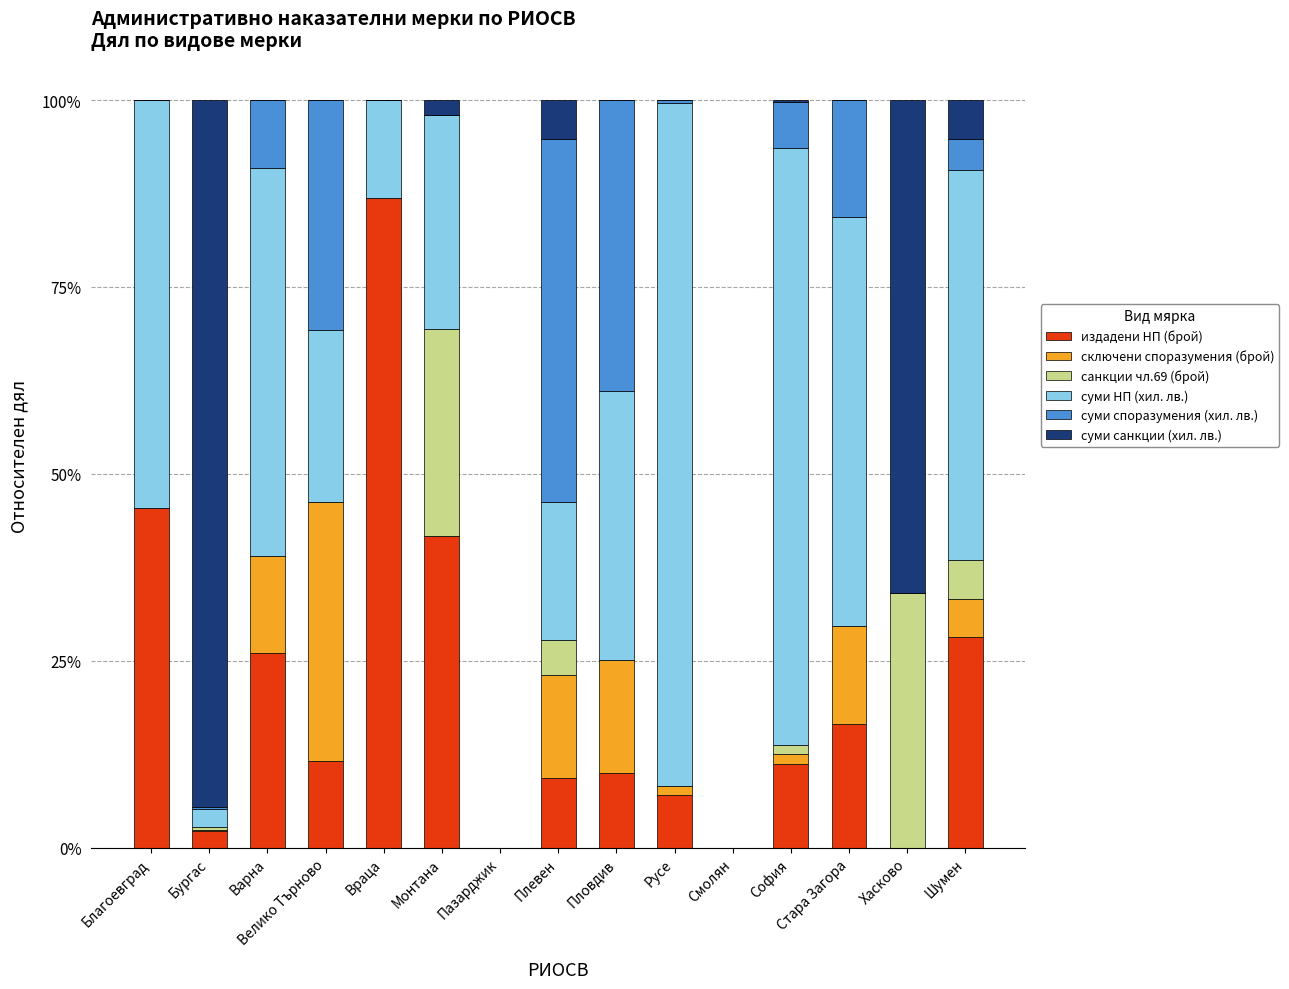

Rank the series at Смолян from highest to lowest value.

издадени НП (брой), сключени споразумения (брой), санкции чл.69 (брой), суми НП (хил. лв.), суми споразумения (хил. лв.), суми санкции (хил. лв.)